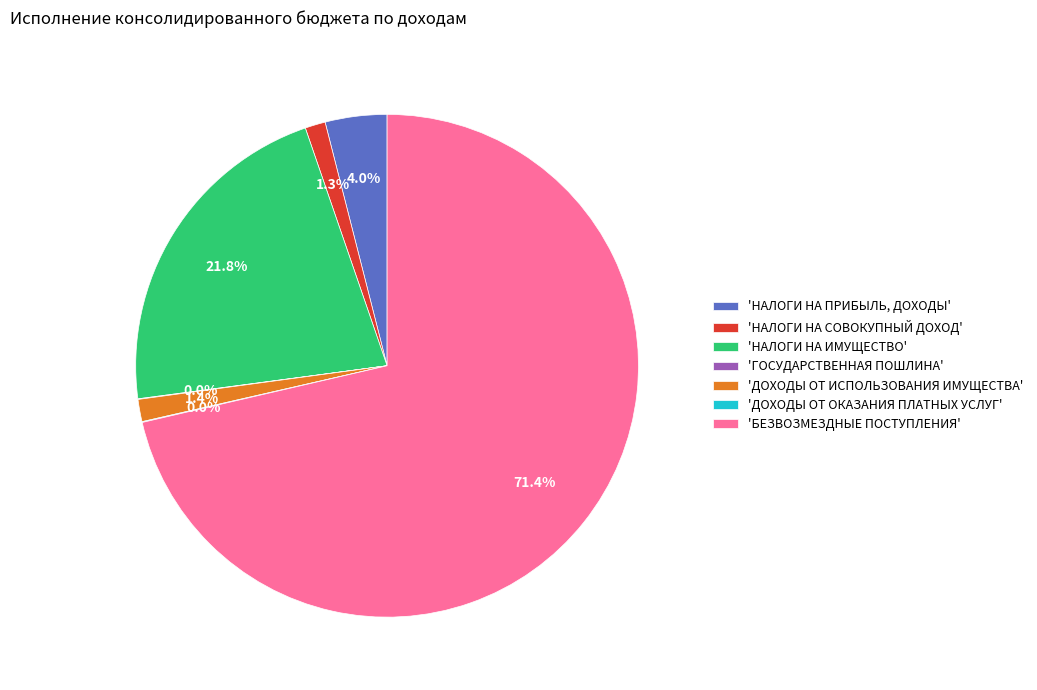

Between 'НАЛОГИ НА ИМУЩЕСТВО' and 'НАЛОГИ НА СОВОКУПНЫЙ ДОХОД', which is larger?

'НАЛОГИ НА ИМУЩЕСТВО'